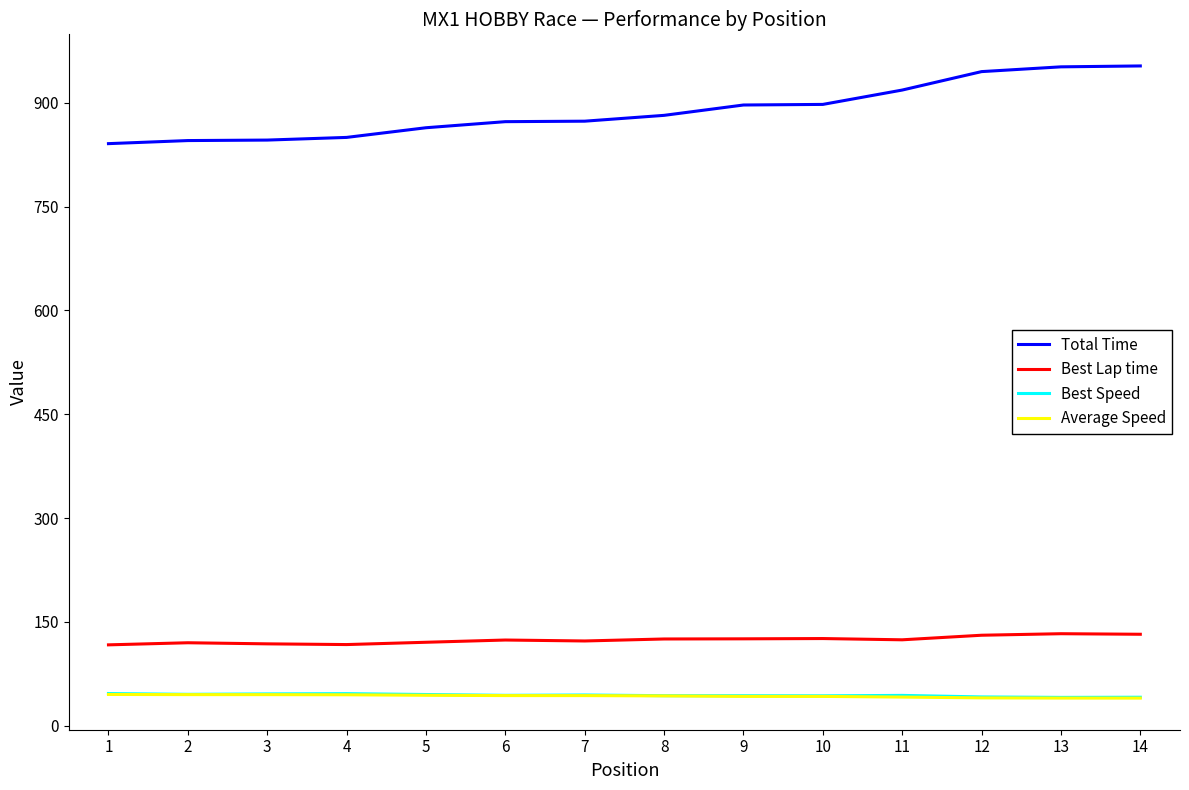

The value of Total Time at 8 is 882.1. True or false?

True